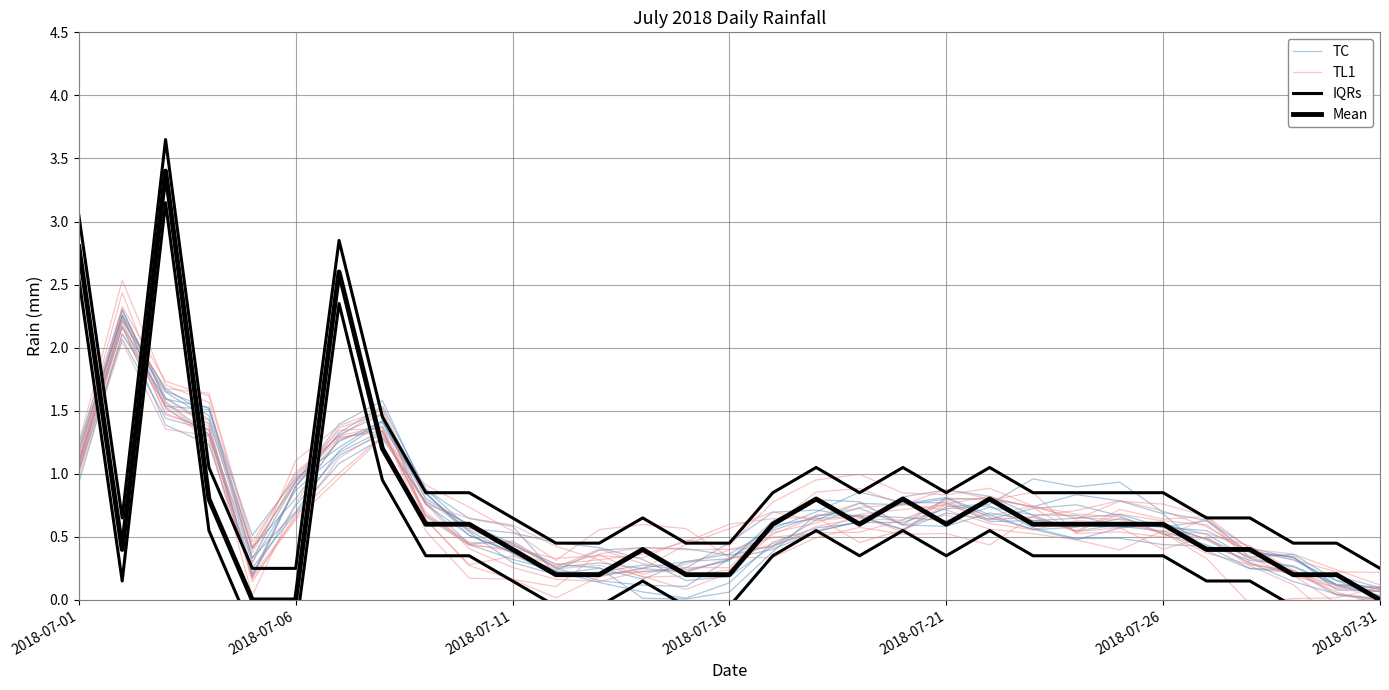

True or false: TC has a value of 0.6 at 18.

True